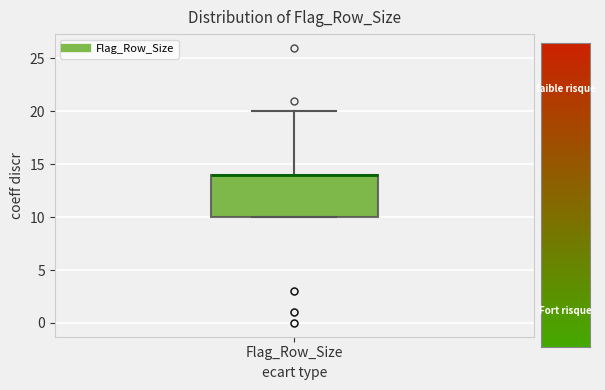

Read this box plot against the y-axis: the position of the median line, the range covered by the box, and the ends of both whiskers. The values are not printed on the chart, so give them approximately, as read against the axis.

median 14 (drawn on the box's upper edge), box 10 to 14, whiskers 10 to 20